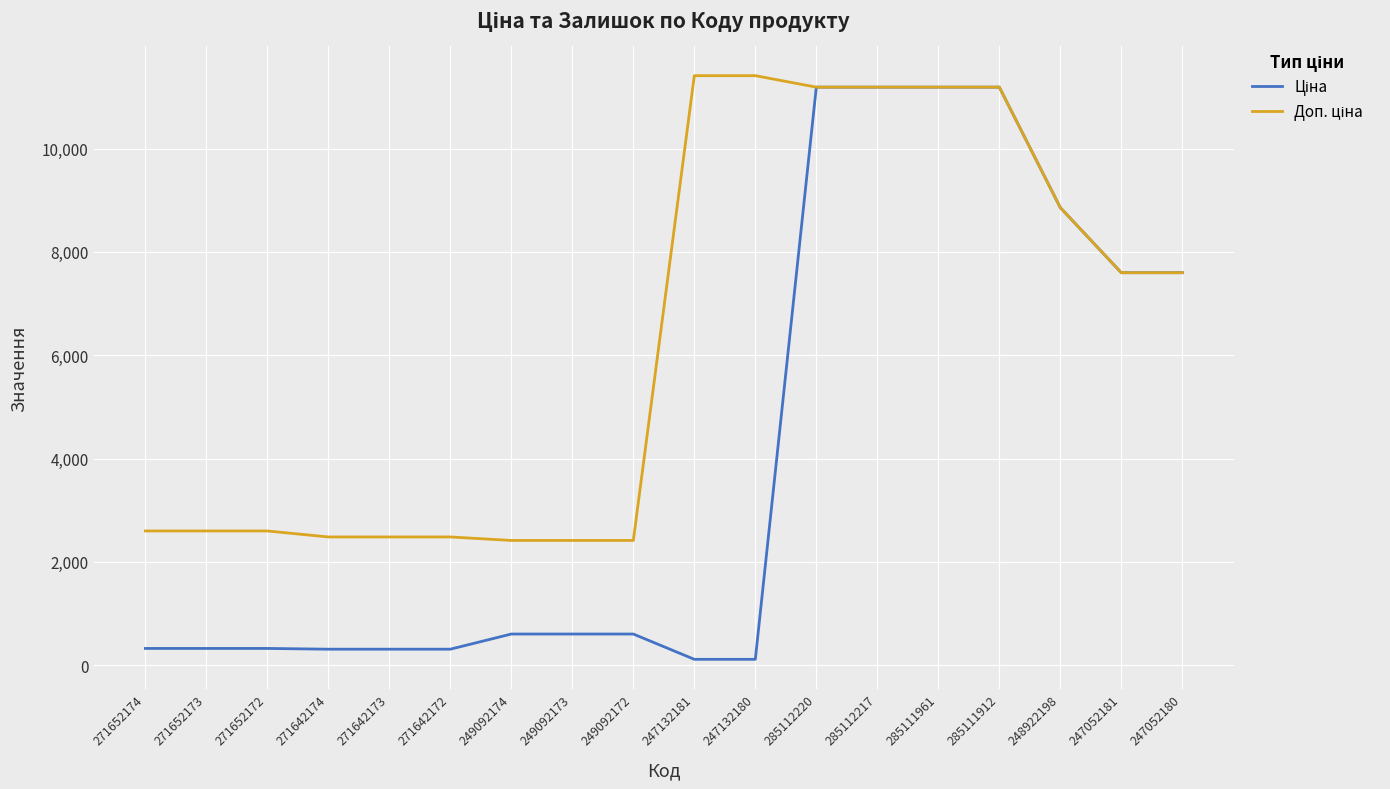

How many lines are shown in the chart?

2